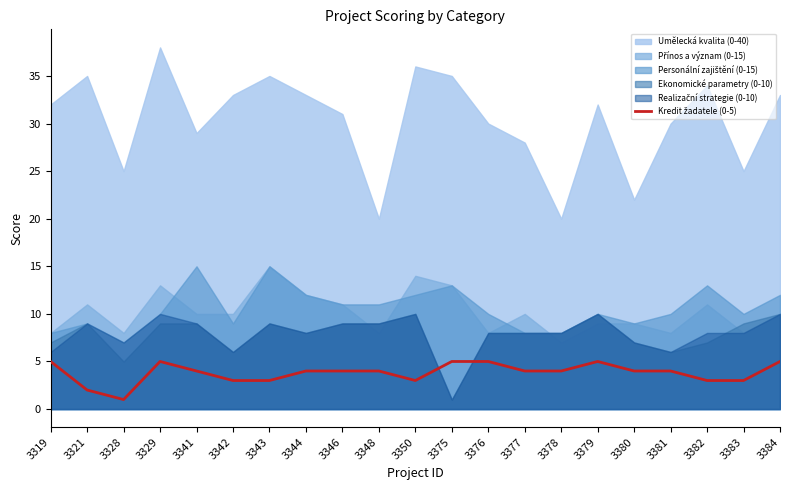

At which category does the chart reach its minimum across all series?

3328